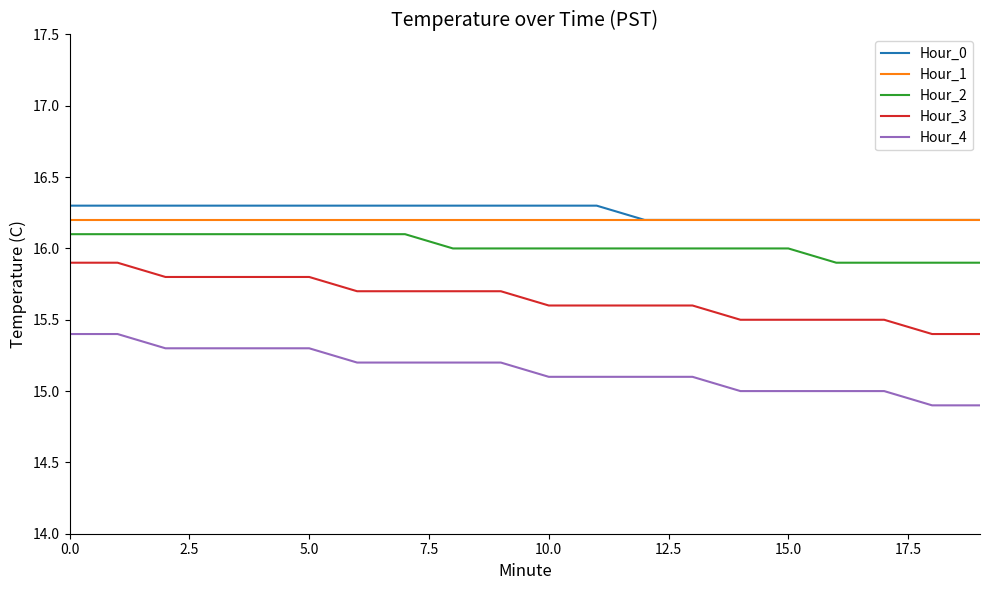

True or false: Hour_4 and Hour_0 cross at least once.

False